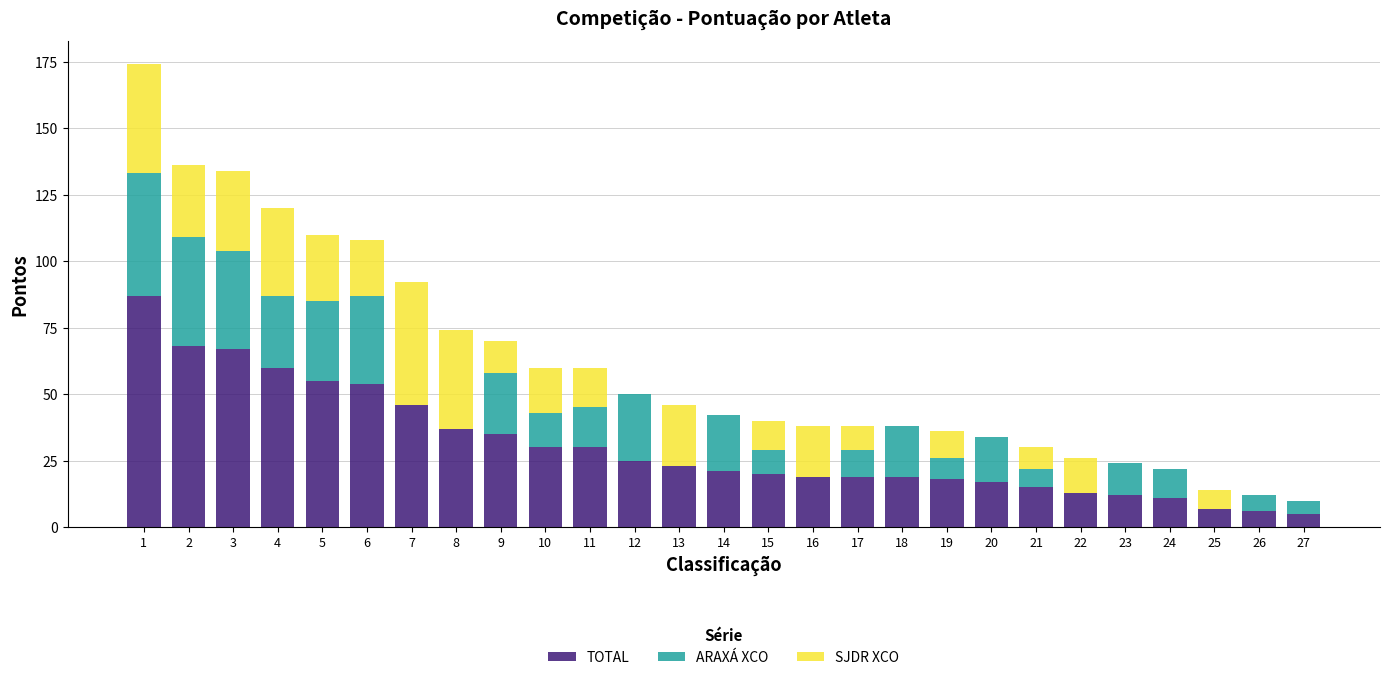

What is the maximum value for TOTAL?

87